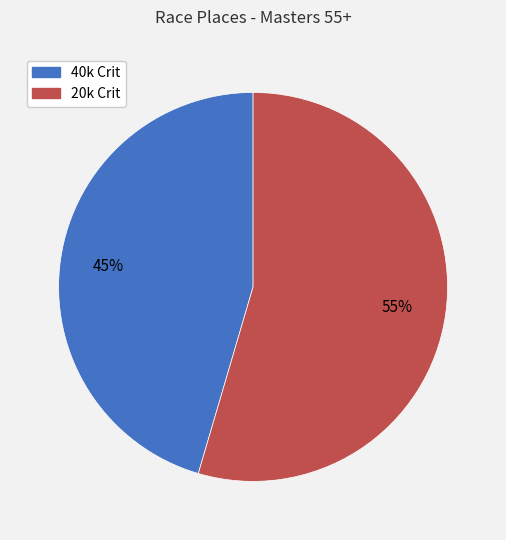

To the nearest percent, what is the average slice percentage?

50%